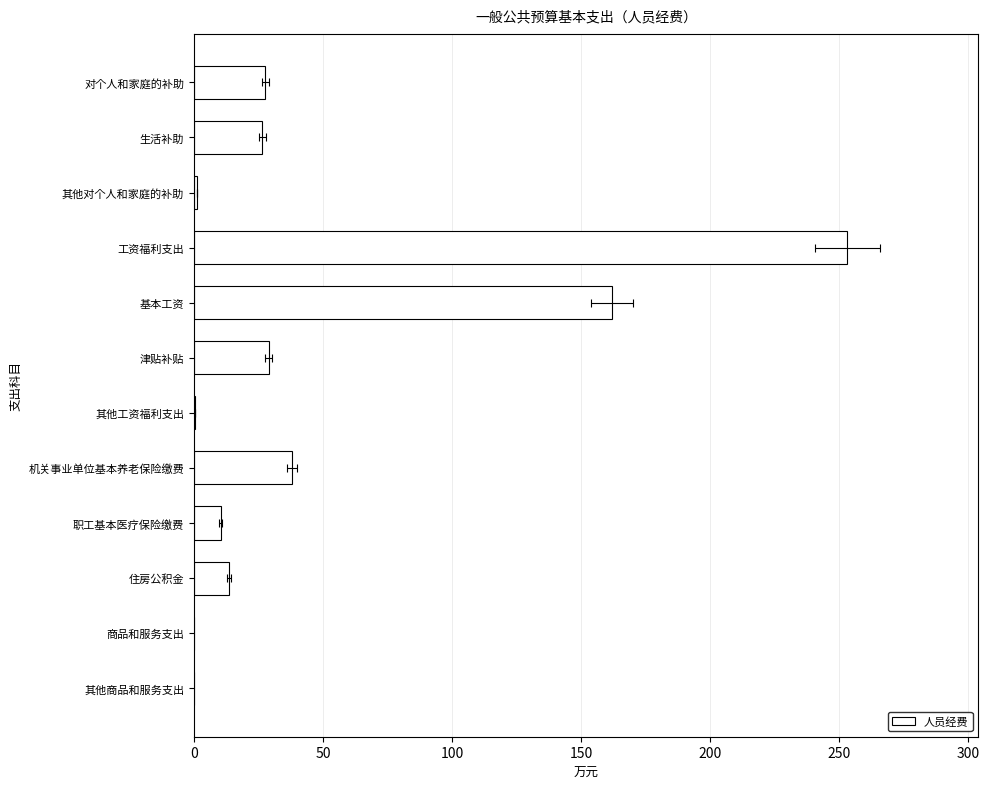

How many data points are less than 26?

6